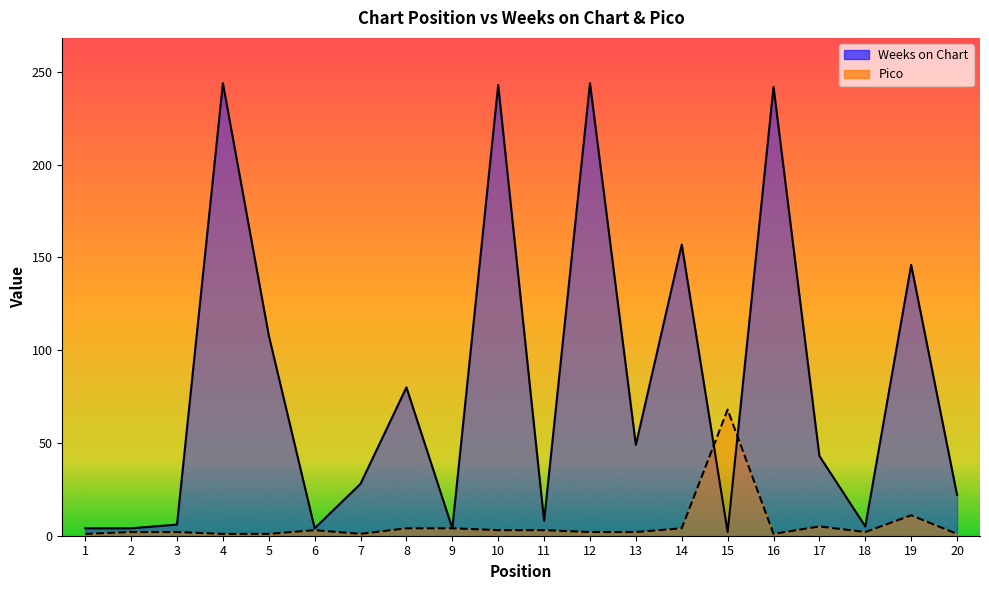

At which label does Weeks on Chart reach its peak?

4